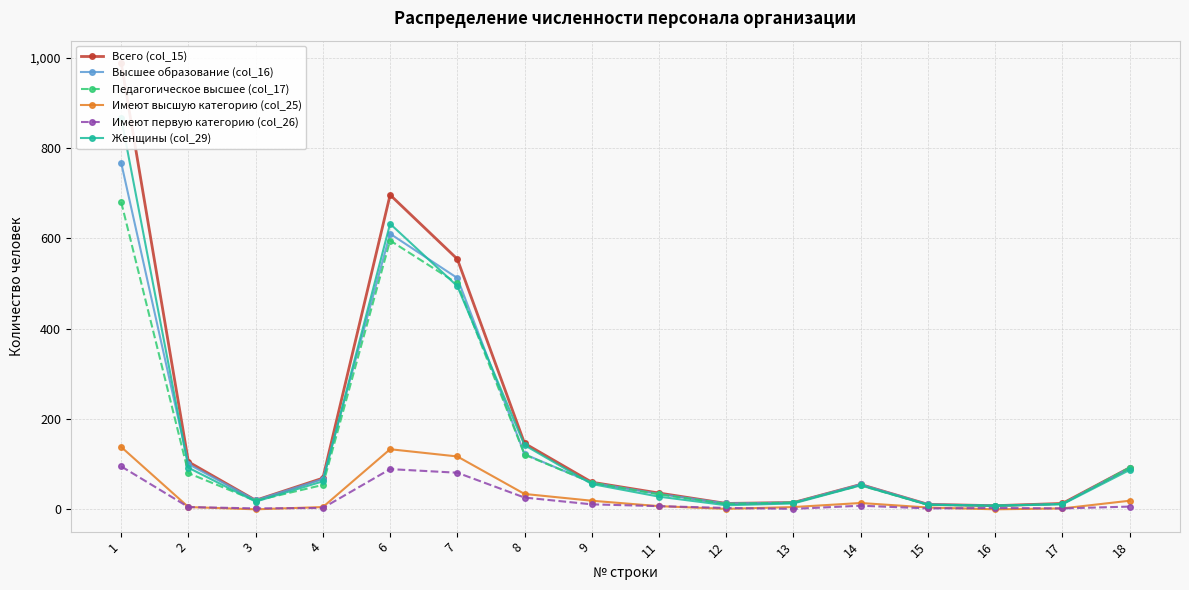

At which category does Всего (col_15) reach its first local peak?

6